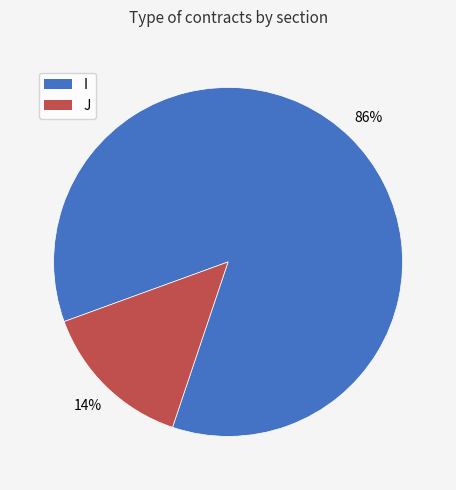

Does J represent more than half of the total?

No